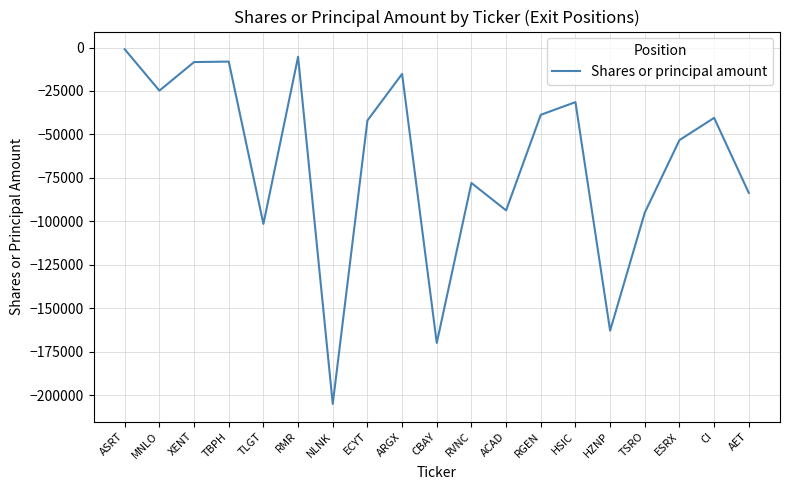

Which has a higher value, ARGX or AET?

ARGX